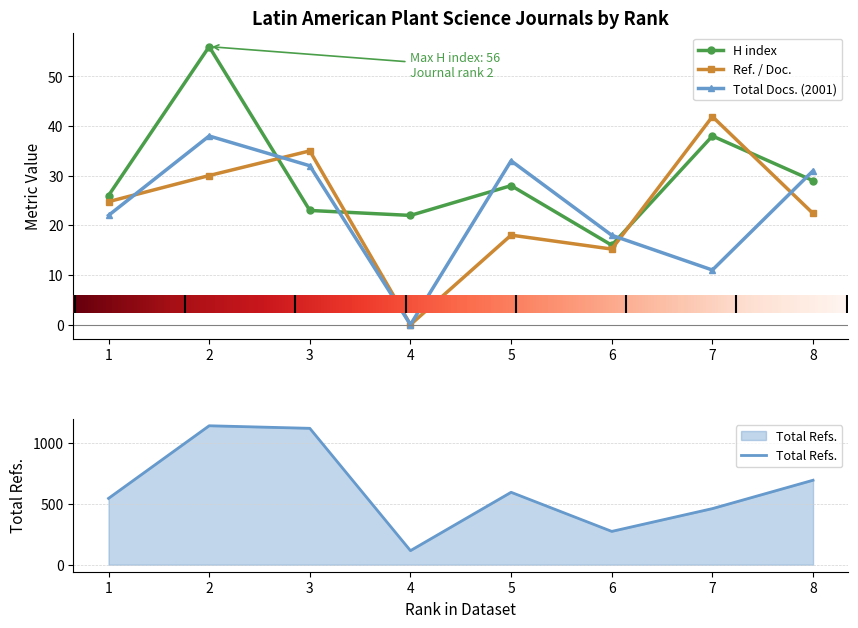

In Total Refs., how many points are lower than both neighbors (excluding endpoints)?

2